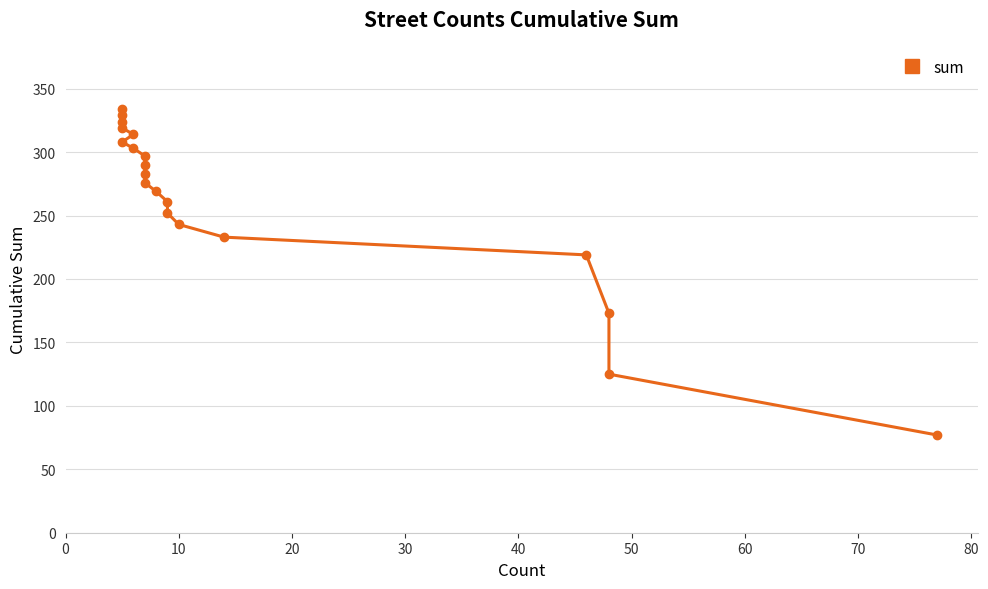

The value at 10 is 451. True or false?

False